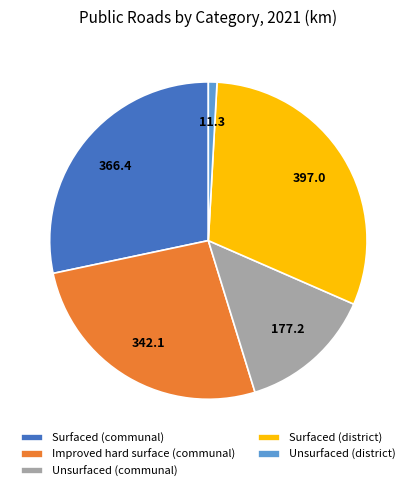

Is the sum of Unsurfaced (district) and Surfaced (district) greater than half?

No